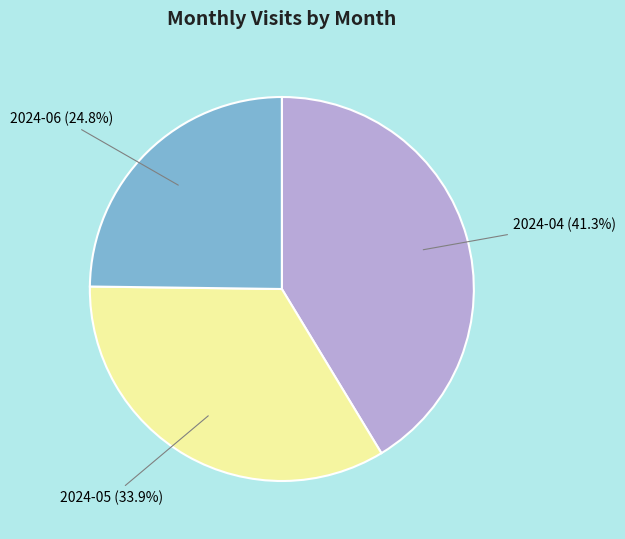

Between 2024-04 and 2024-05, which is larger?

2024-04